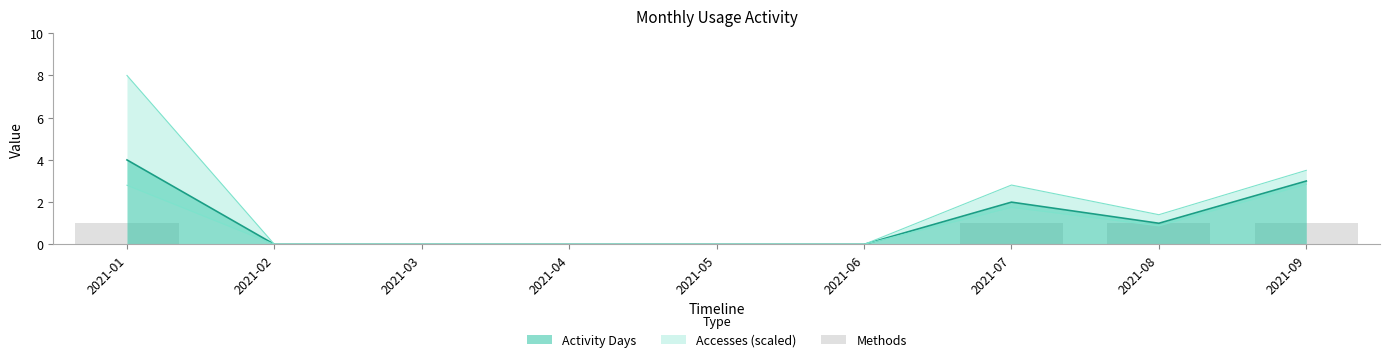

Which category has the highest value in the Activity Days series?

2021-01